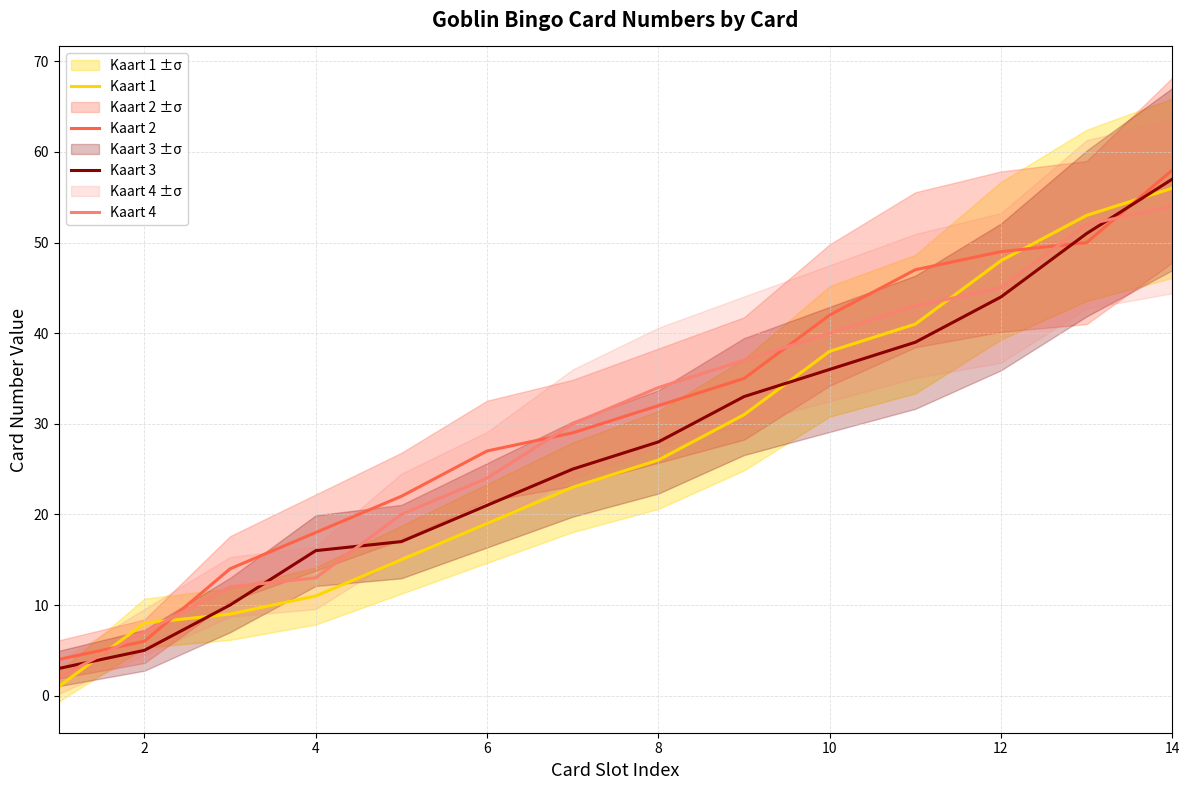

Is it true that Kaart 1 equals 9 at 6?

False